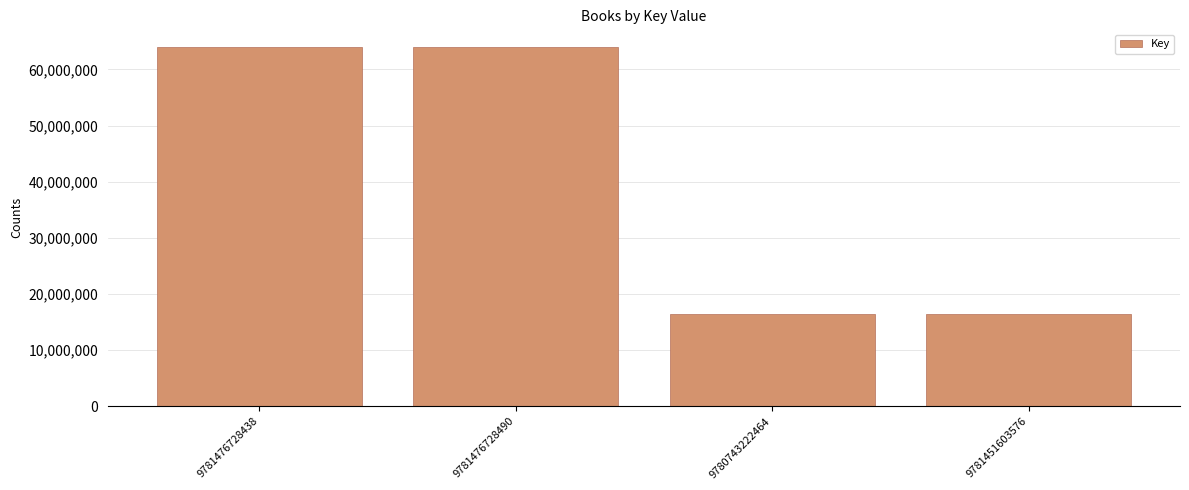

How many bars are there in total?

4